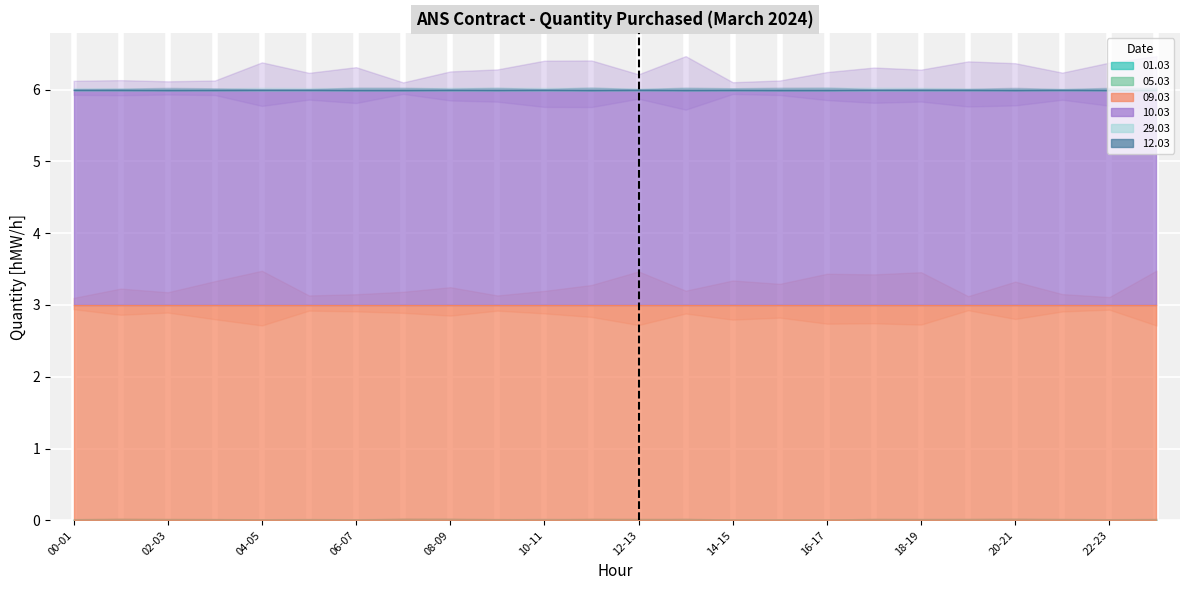

What is the value of the 09.03 point at the 23rd from the left?

3